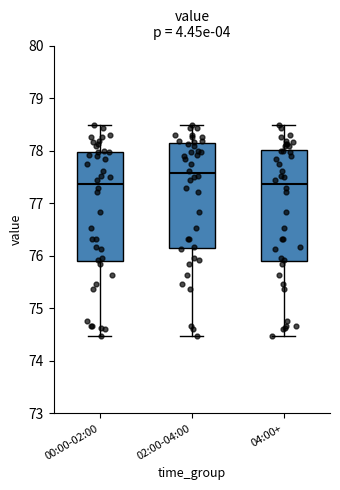

Reading left to right, read every box against the y-axis: the position of its median line, the range the box covers, and the ends of its whiskers. The values are not printed on the chart, so give them approximately, as read against the axis.

00:00-02:00: median 77.4, box 75.9 to 78.0, whiskers 74.5 to 78.5
02:00-04:00: median 77.6, box 76.2 to 78.1, whiskers 74.5 to 78.5
04:00+: median 77.4, box 75.9 to 78.0, whiskers 74.5 to 78.5